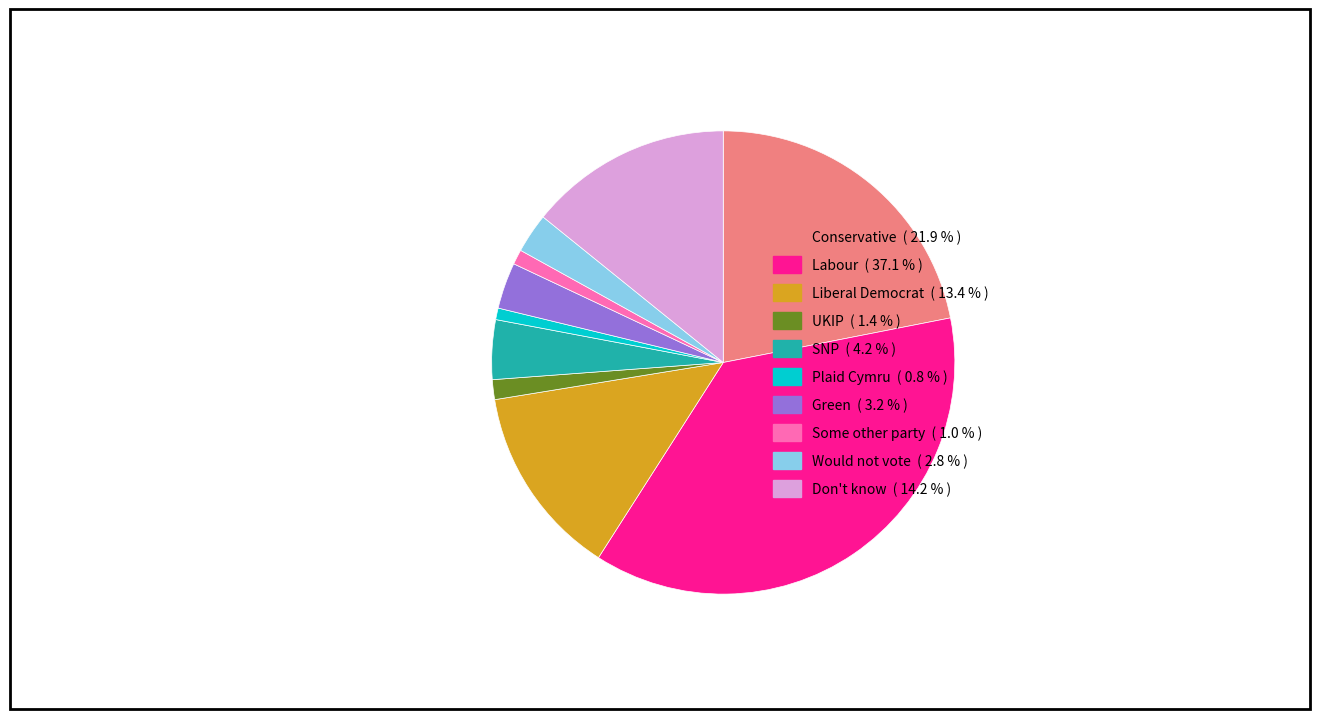

What is the largest slice in the pie chart?

Labour